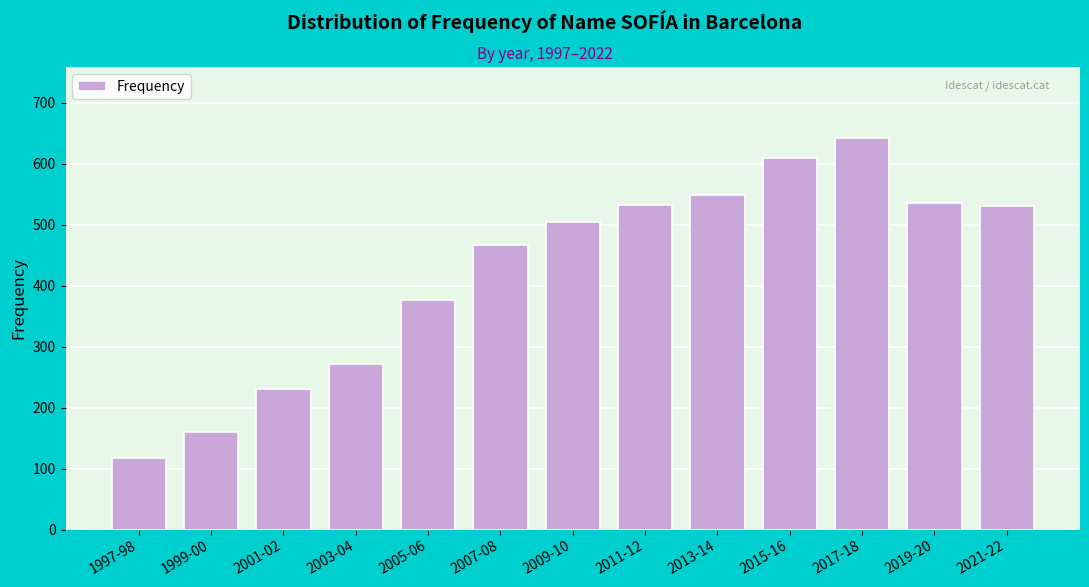

Is it true that the value at 2009-10 is 876?

False